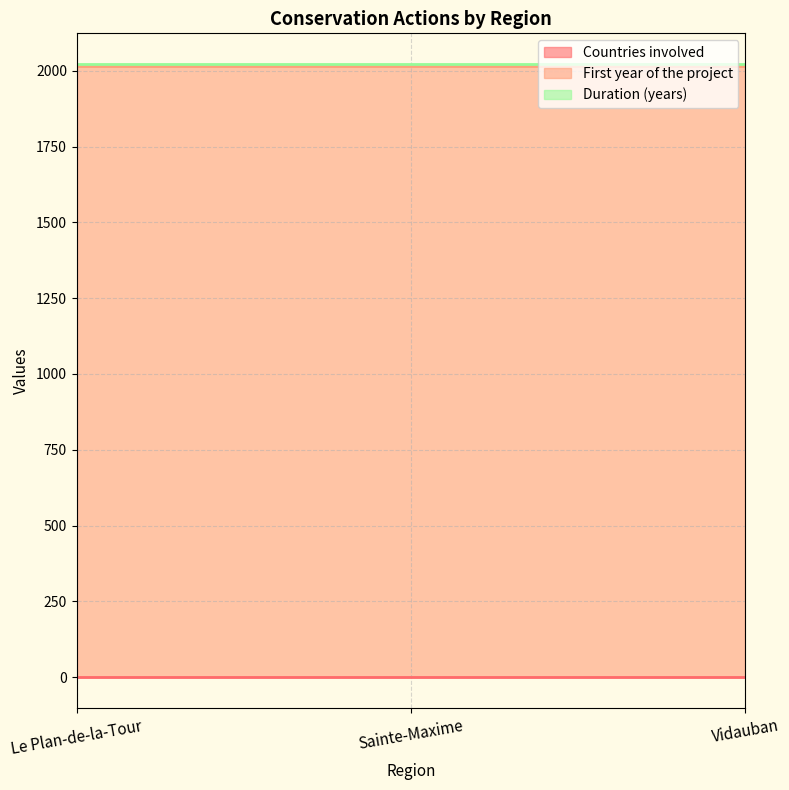

Which series has the largest range (max minus min)?

Countries involved